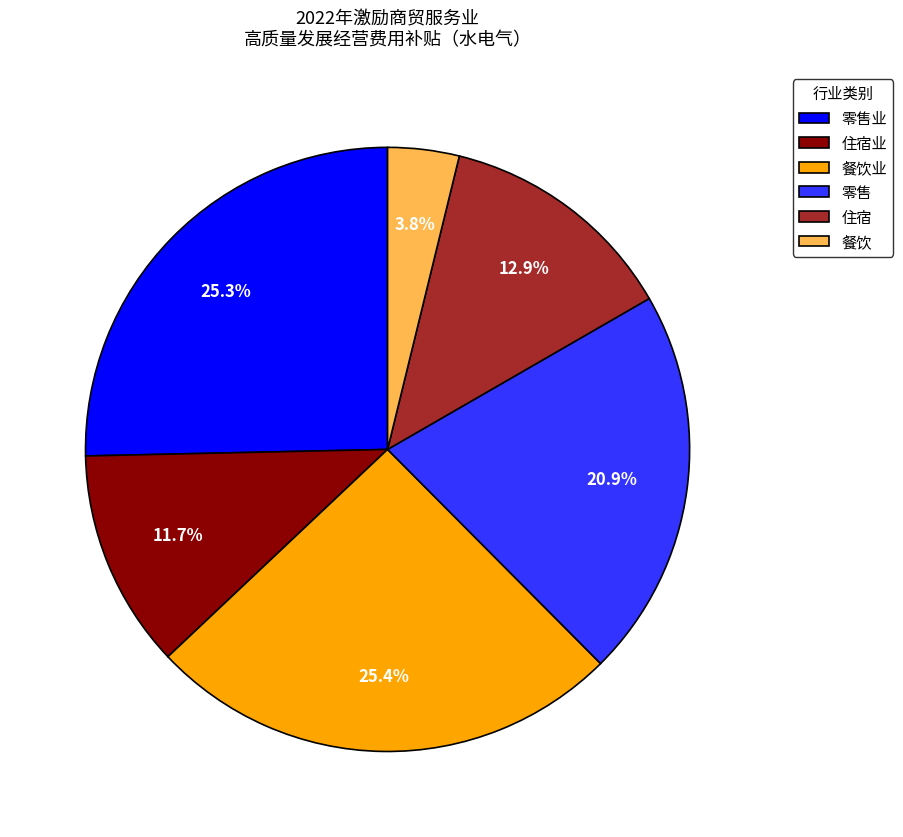

The 零售业 slice represents 9% of the pie. True or false?

False